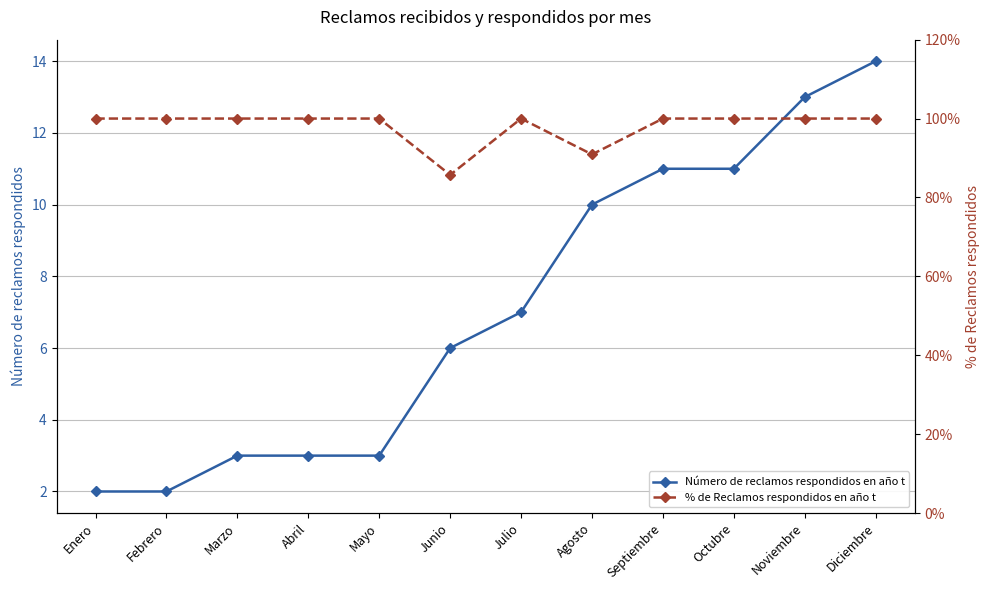

True or false: Número de reclamos respondidos en año t has a value of 4.5 at Mayo.

False